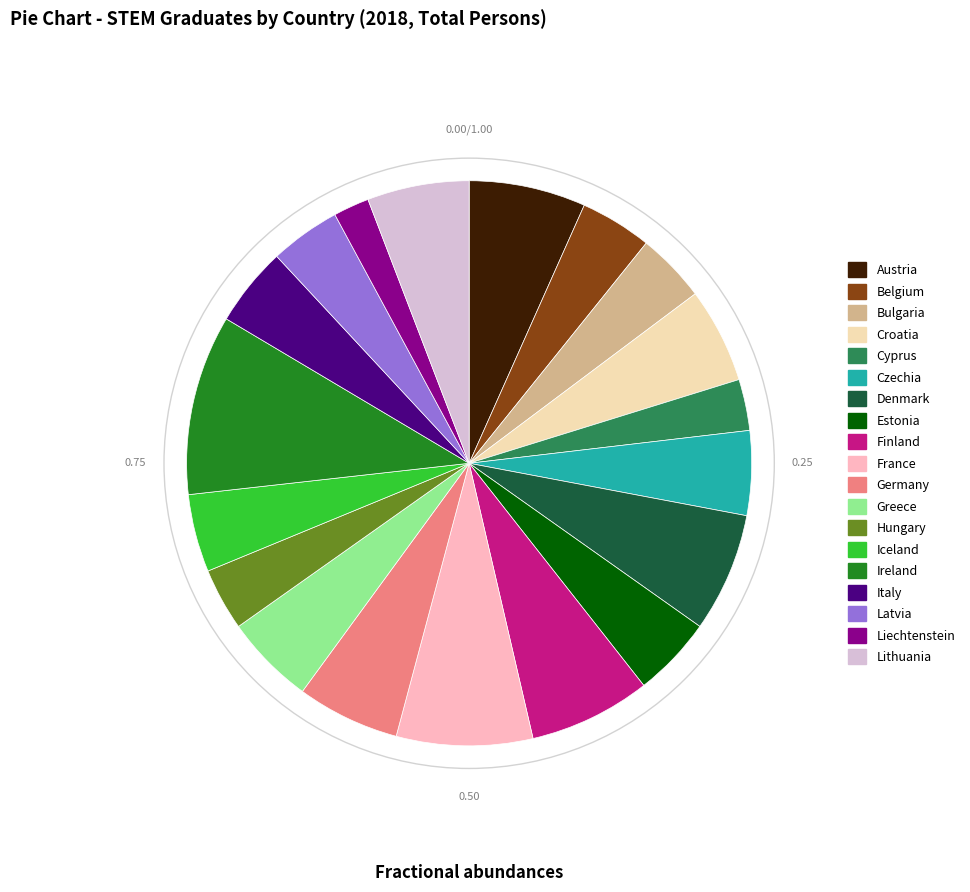

Combined, do France and Germany account for over 50%?

No